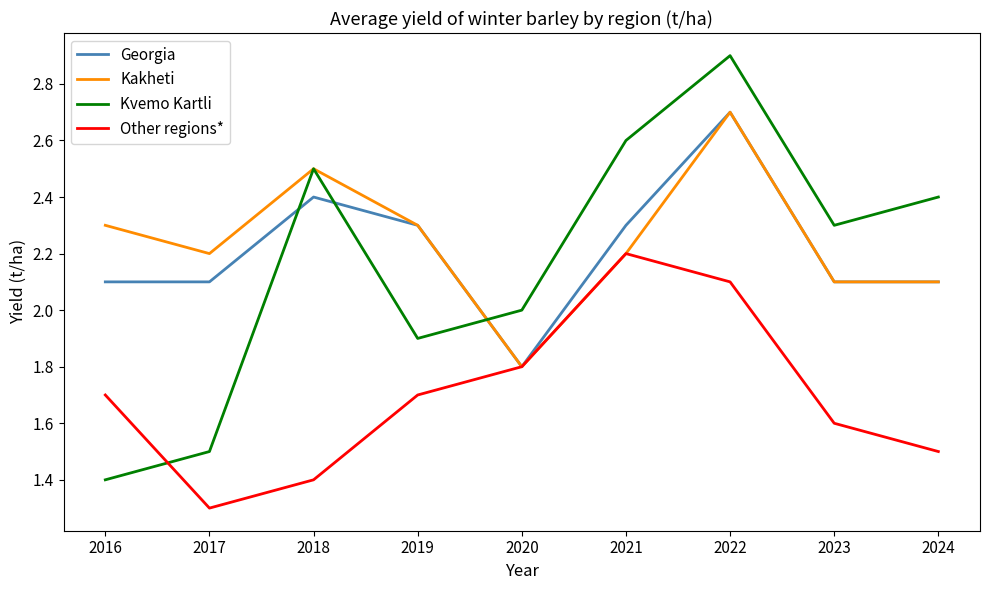

Which category has the lowest value in the Kakheti series?

2020